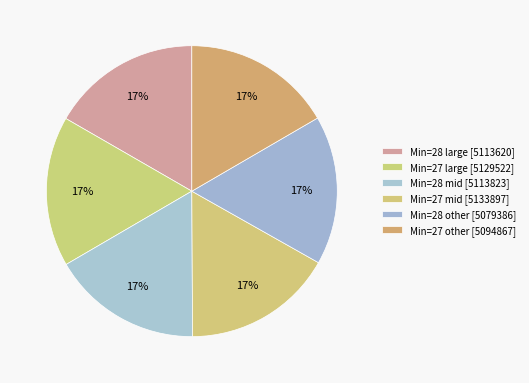

Count the number of slices in the pie.

6